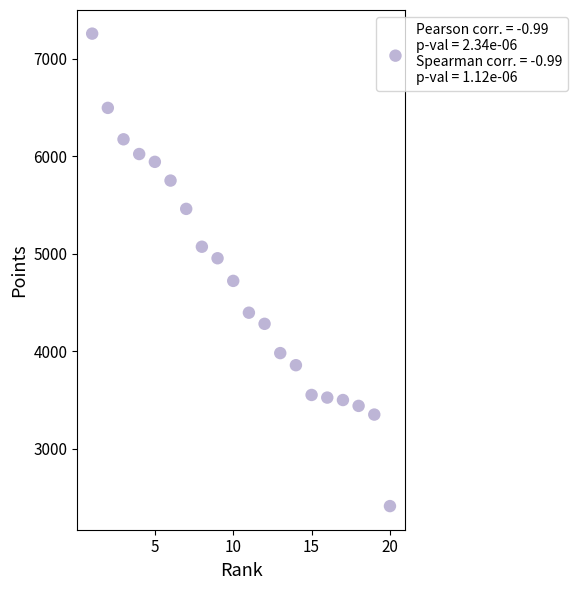

What is the range of Y values (max minus min)?

4842